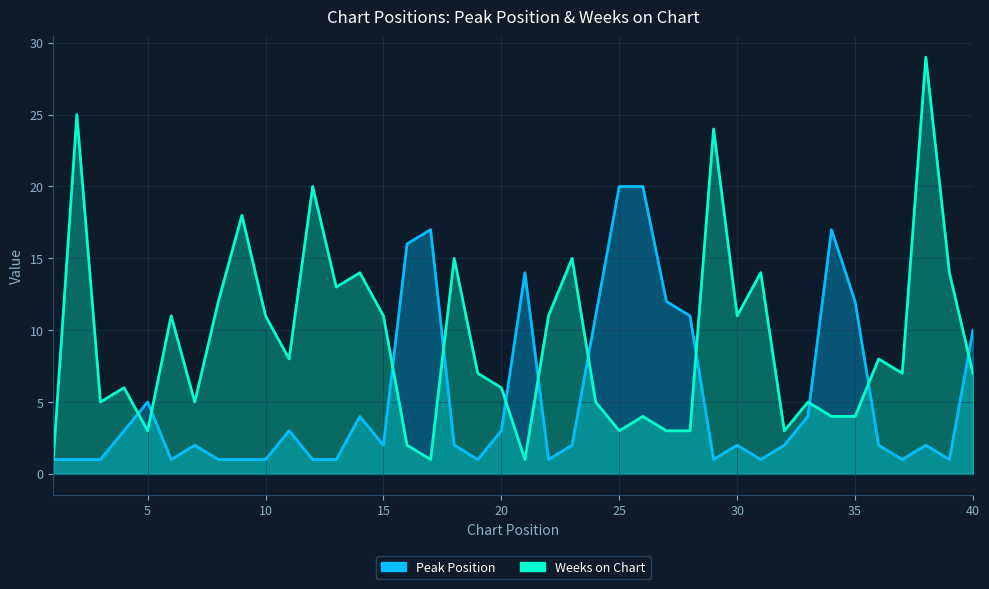

True or false: Peak Position and Weeks on Chart intersect in this chart.

True